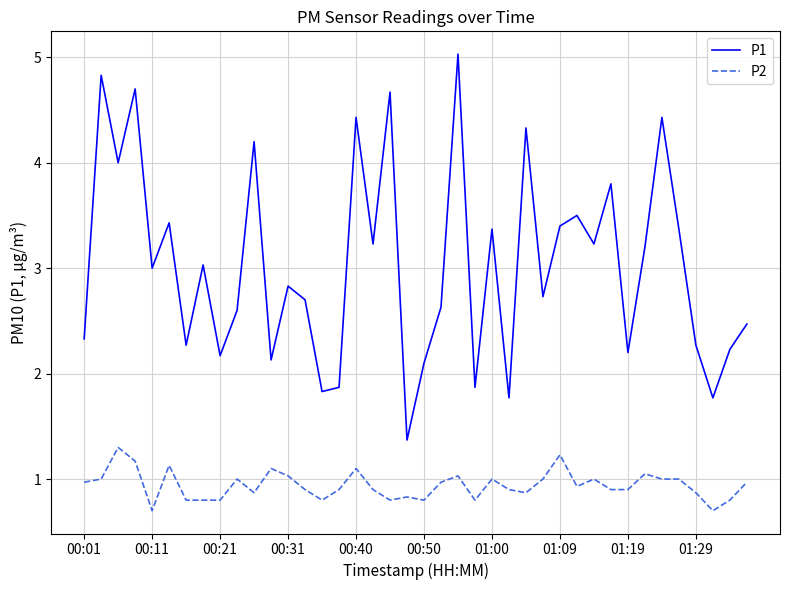

How many lines are shown in the chart?

2